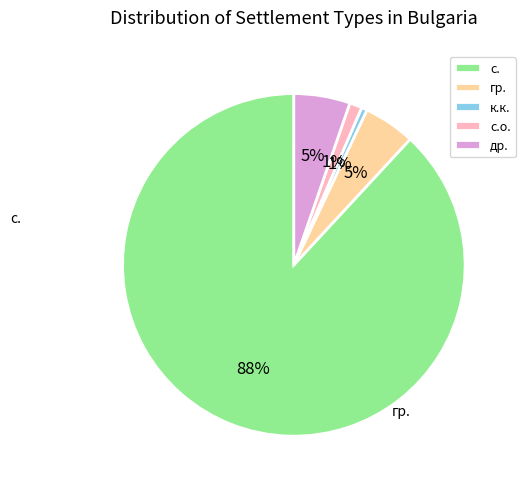

To the nearest percent, what portion does гр. represent?

5%